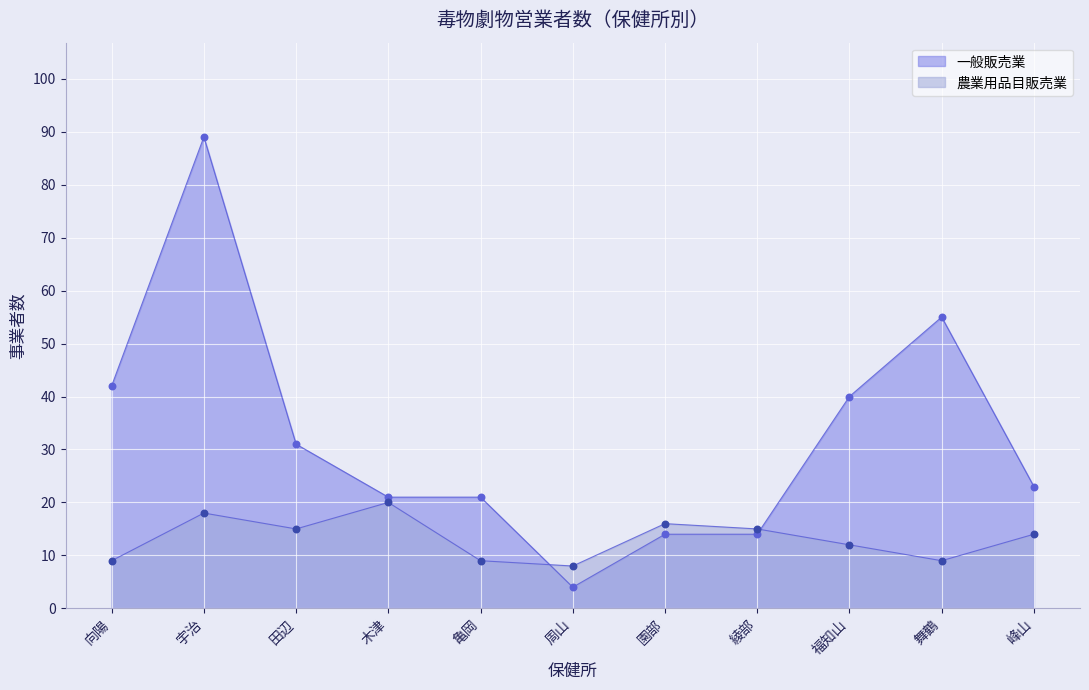

What are all the series names shown in the legend?

一般販売業, 農業用品目販売業